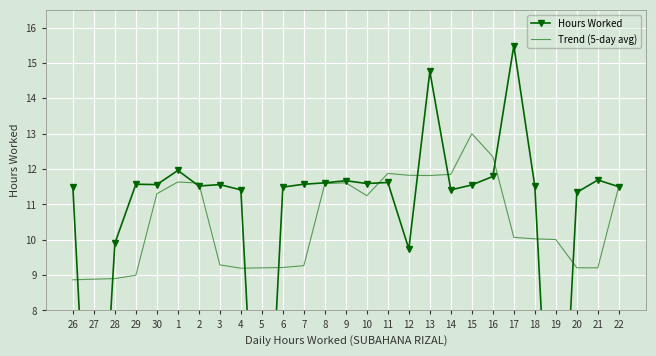

How many values in the Trend (5-day avg) series exceed 10?

16